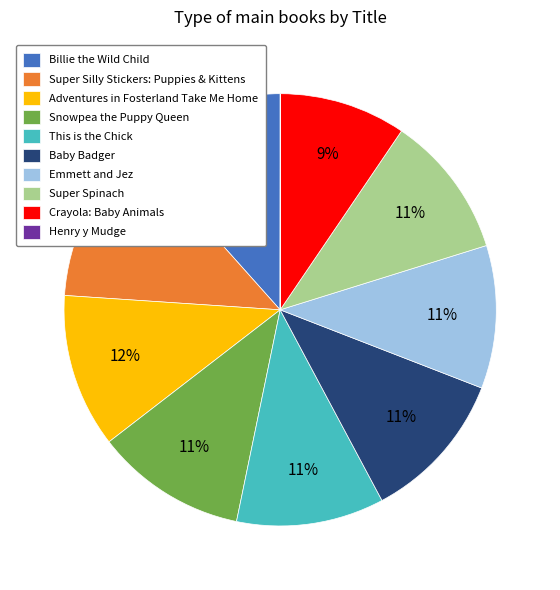

Does This is the Chick represent more than half of the total?

No